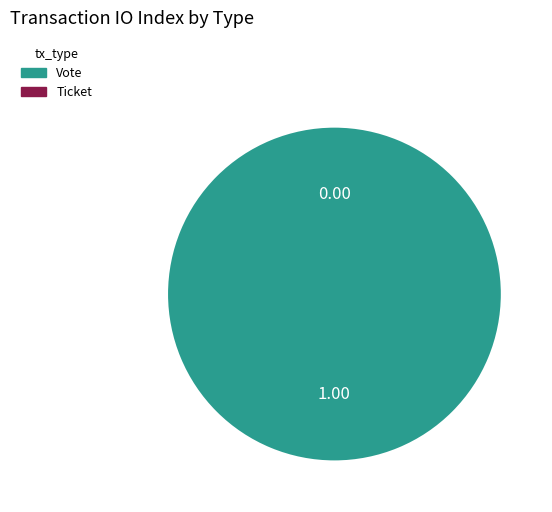

Which has a higher value, Ticket or Vote?

Vote